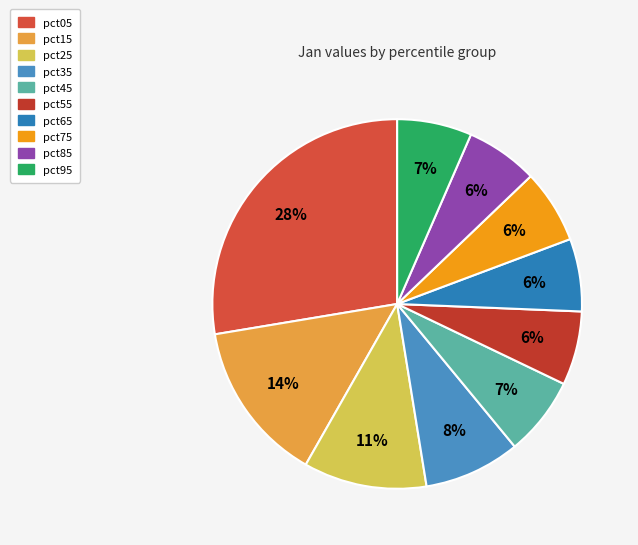

Is it true that pct25 is 4% of the pie?

False